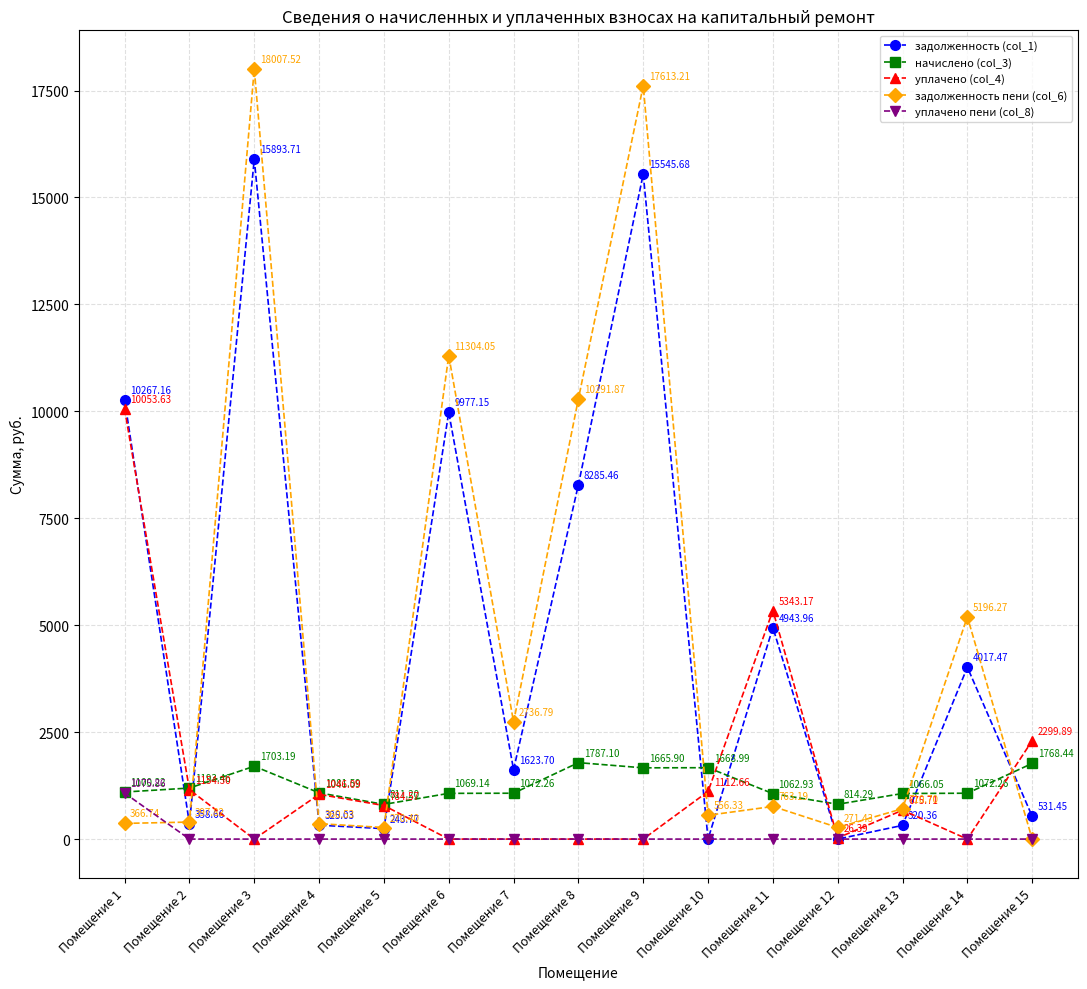

Which series changed the most between Помещение 9 and Помещение 15?

задолженность пени (col_6)